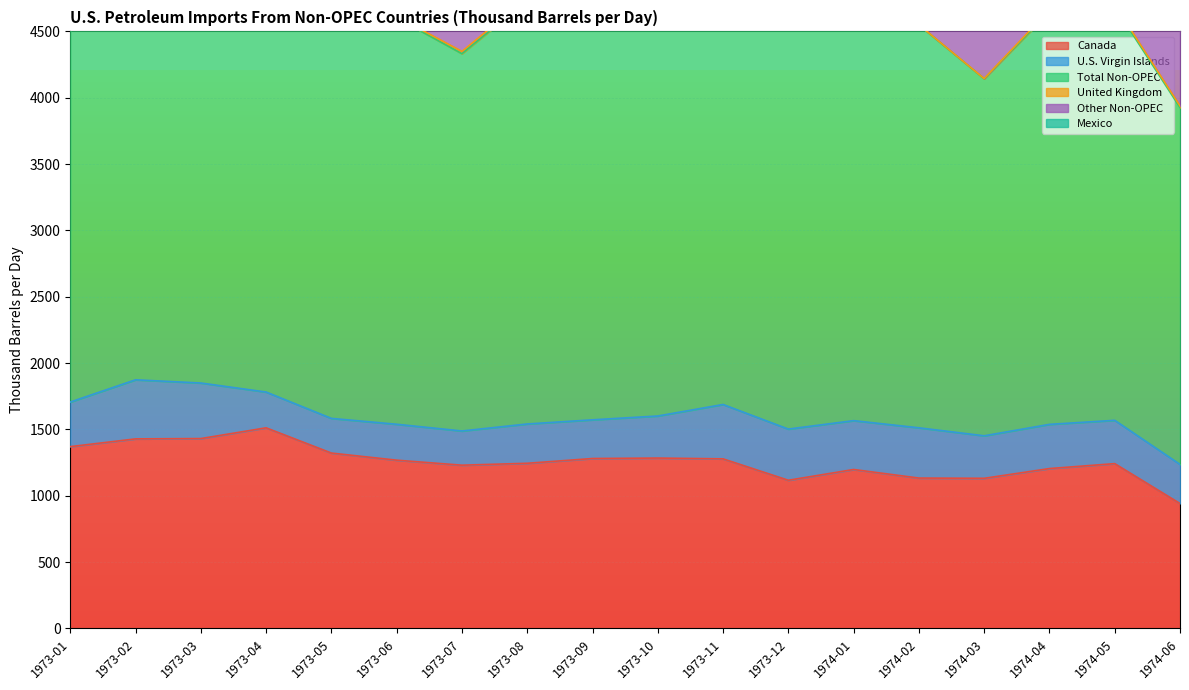

What position from the left is 1973-04?

4